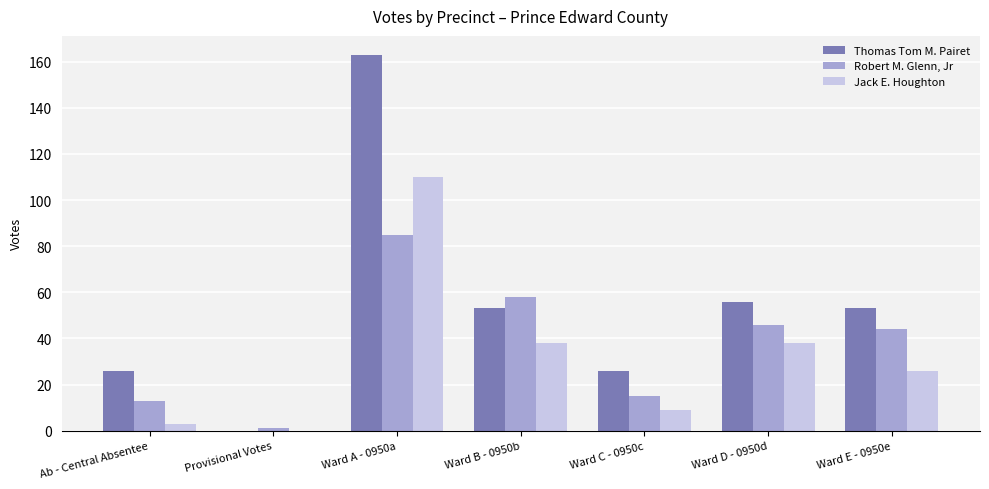

Is it true that Thomas Tom M. Pairet equals 26 at Ward C - 0950c?

True